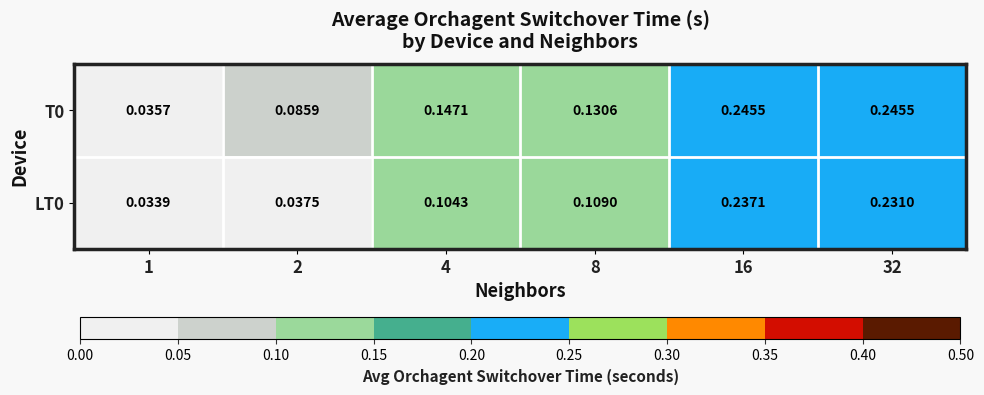

Is the value of LT0 at 1 greater than the value of T0 at 2?

No